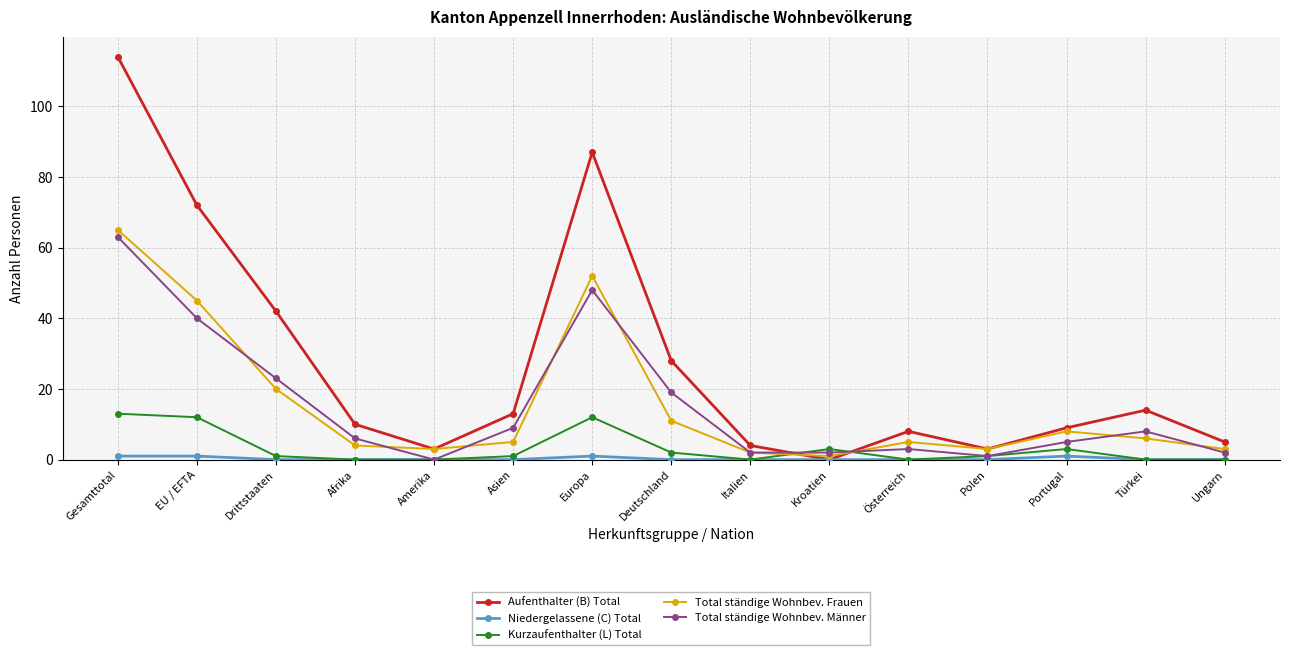

True or false: Kurzaufenthalter (L) Total has more than 1 interior local peaks.

True